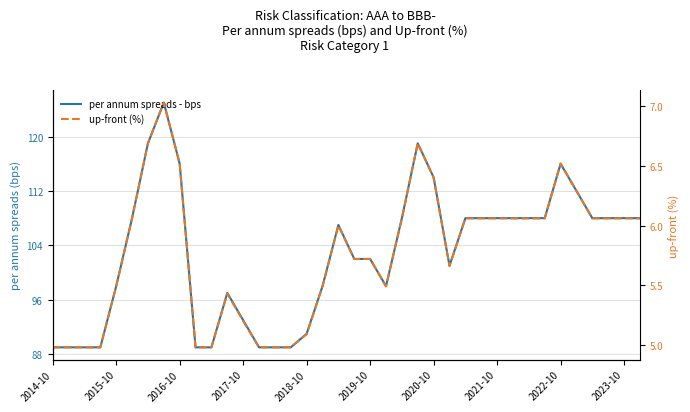

Rank the series at 14 from lowest to highest value.

up-front (%), per annum spreads - bps